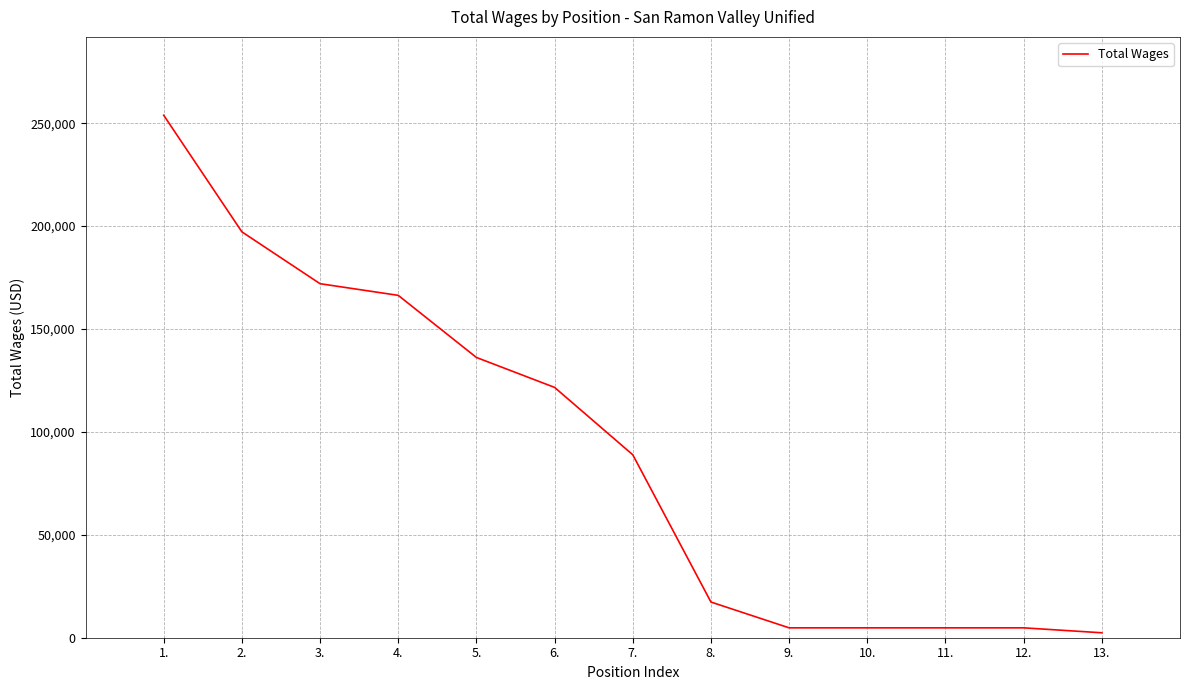

What is the difference between the maximum and minimum values?

251445